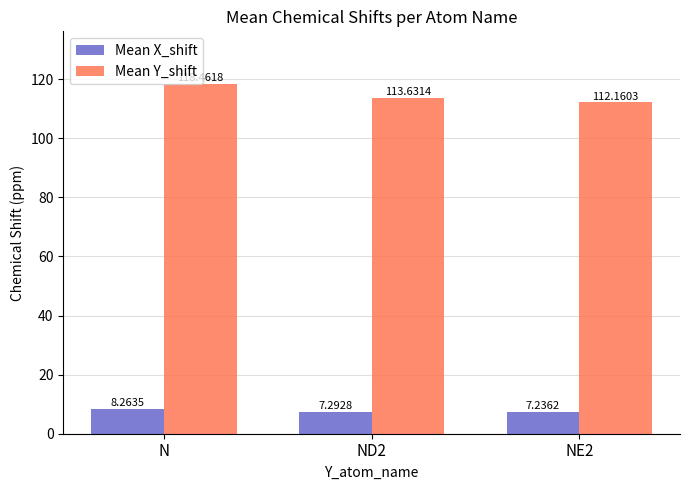

Which series has the largest range (max minus min)?

Mean Y_shift